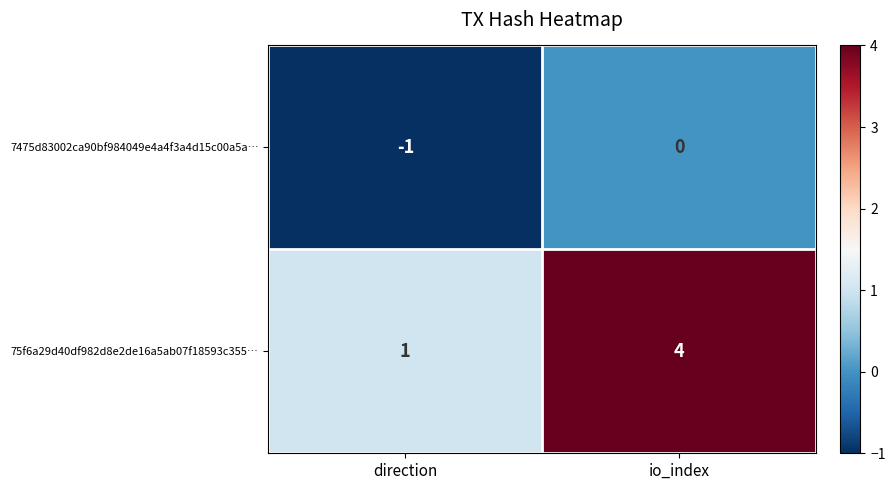

What is the greatest value displayed?

4